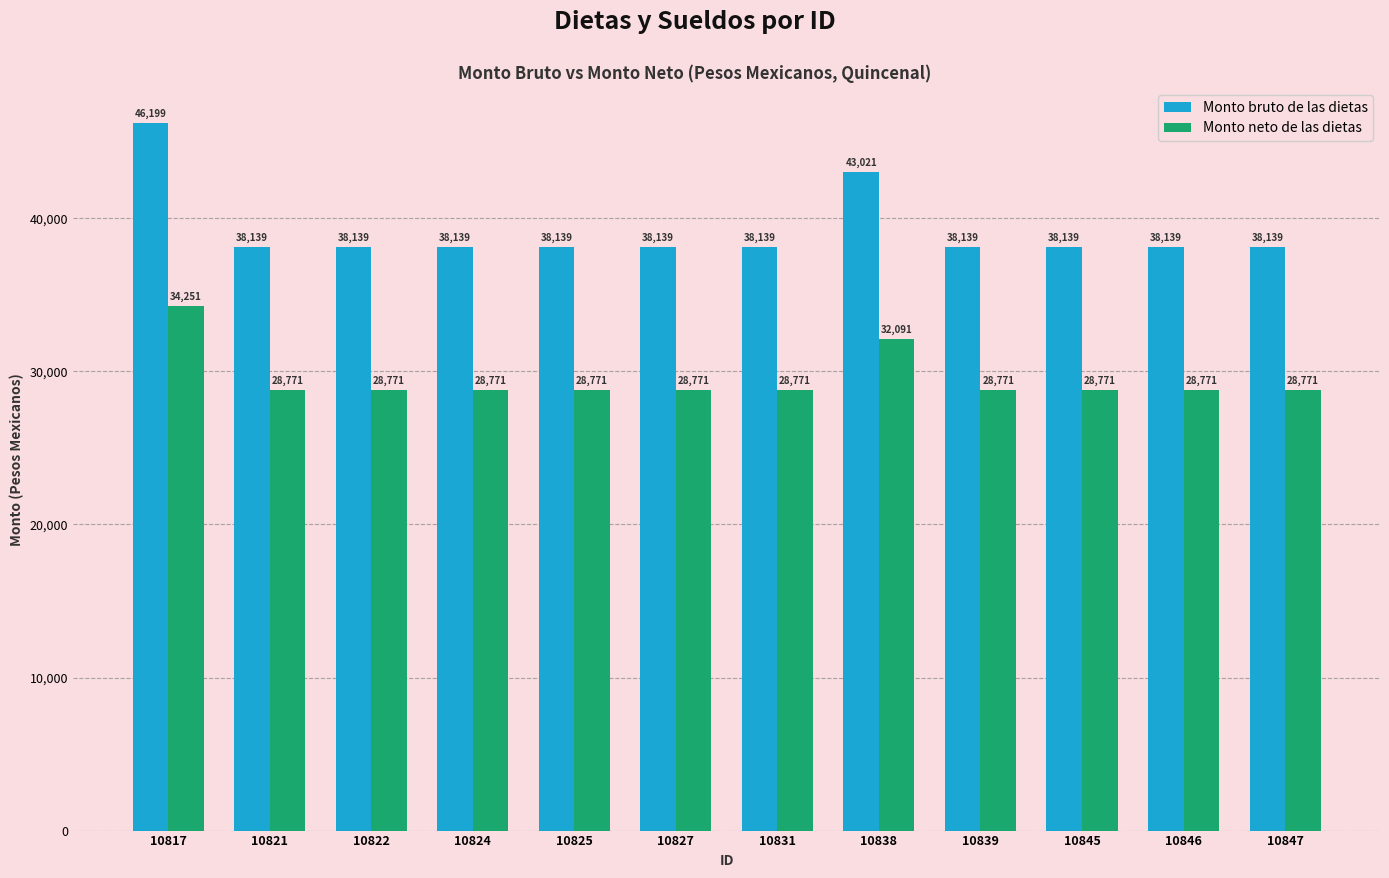

Where is Monto bruto de las dietas nearest to the value 42168?

10838